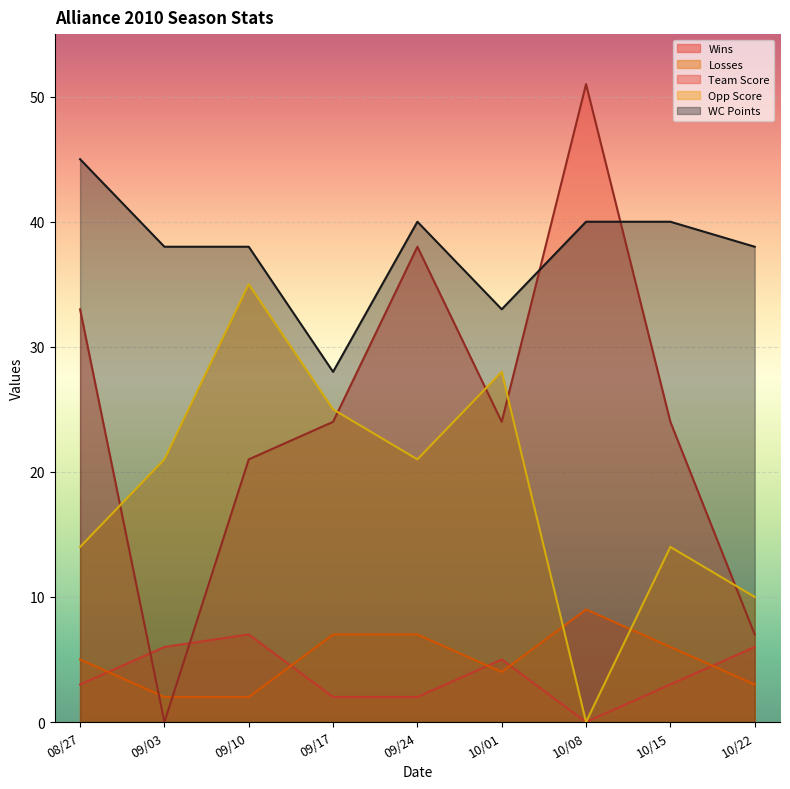

What is the label of the 4th point from the right?

10/01